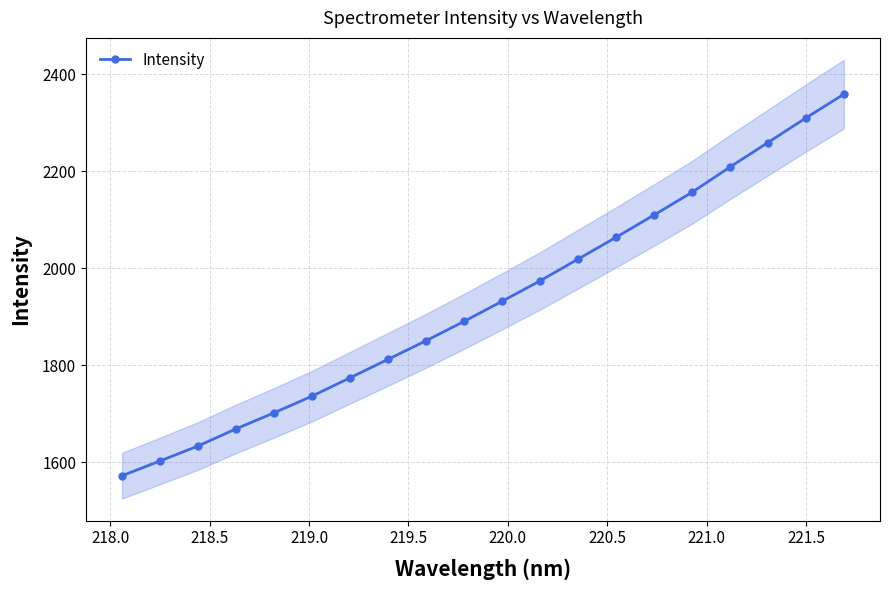

What is the difference between the second highest and minimum values?

737.3